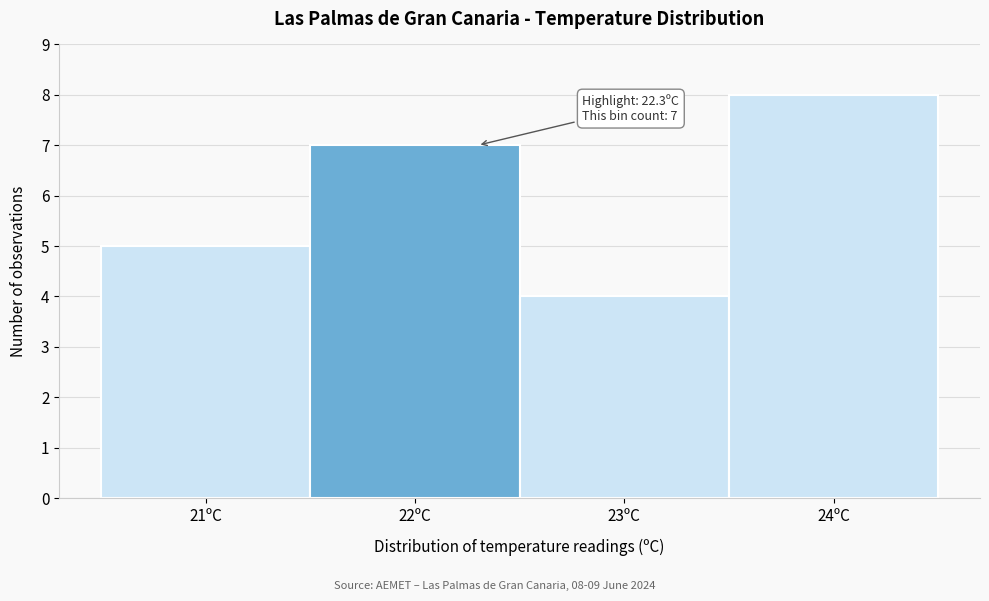

Which range on the x-axis has the tallest bar?

23.5 to 24.5